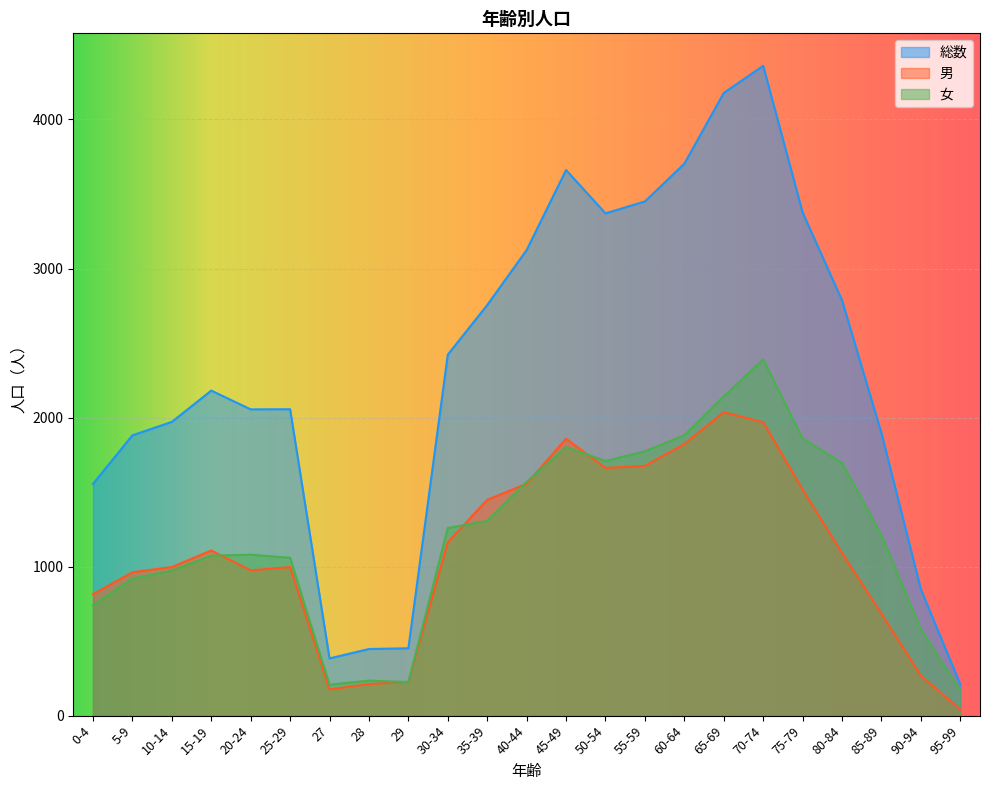

The value of 女 at 20-24 is 1080. True or false?

True